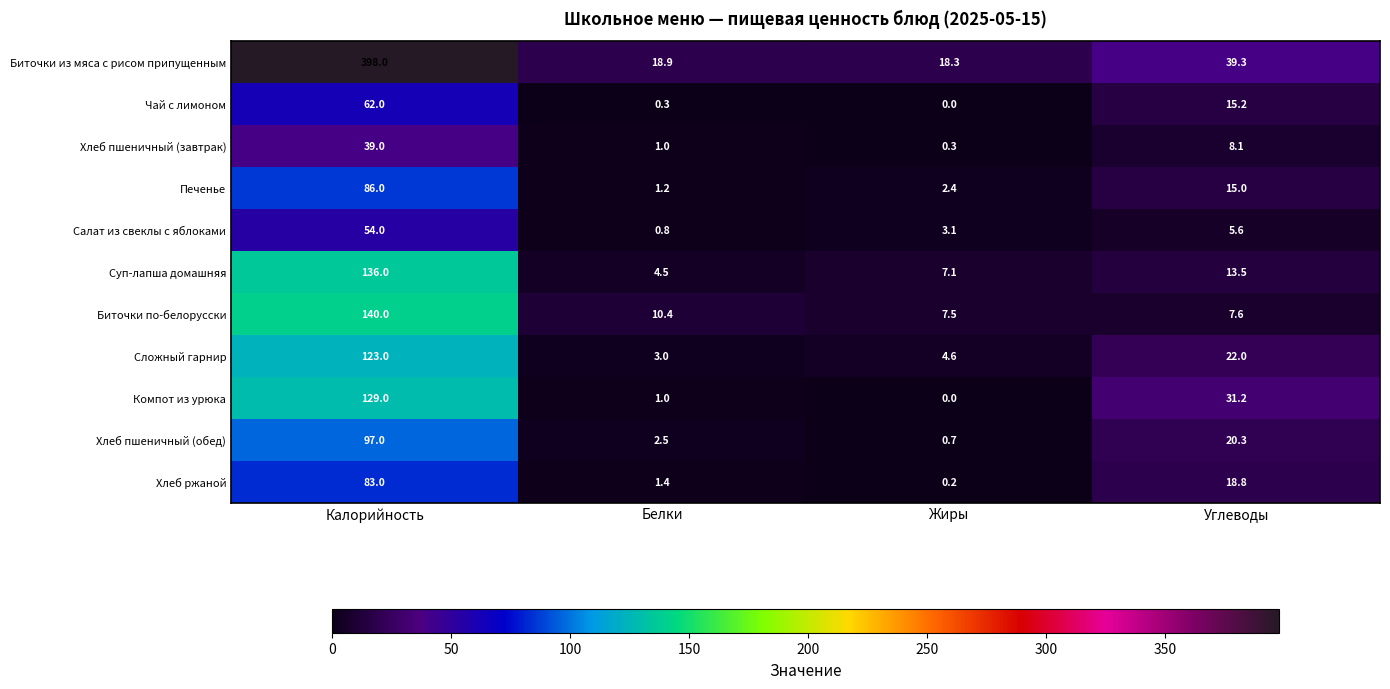

What is the approximate value of Хлеб ржаной at Белки?

1.4